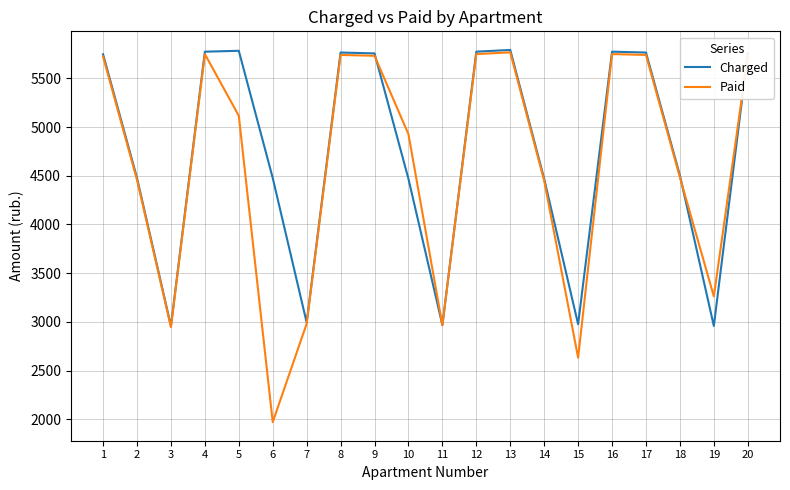

What is the lowest value of the Paid series?

1970.7